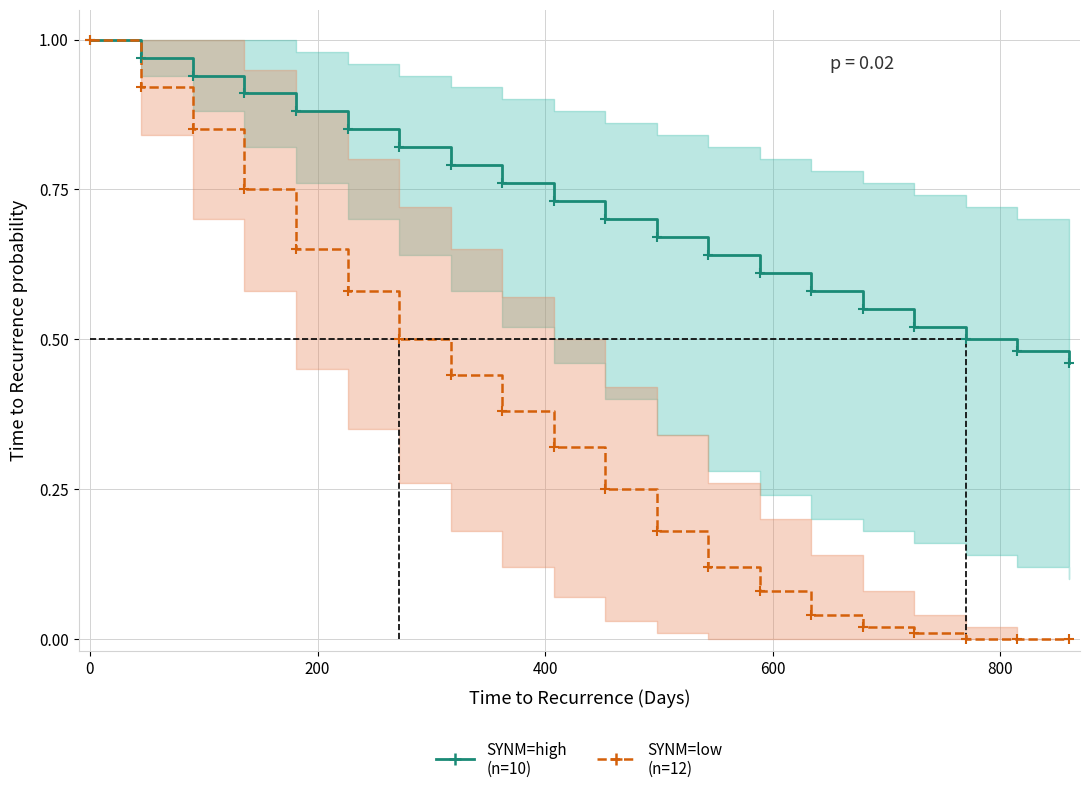

How many series are shown in this chart?

2